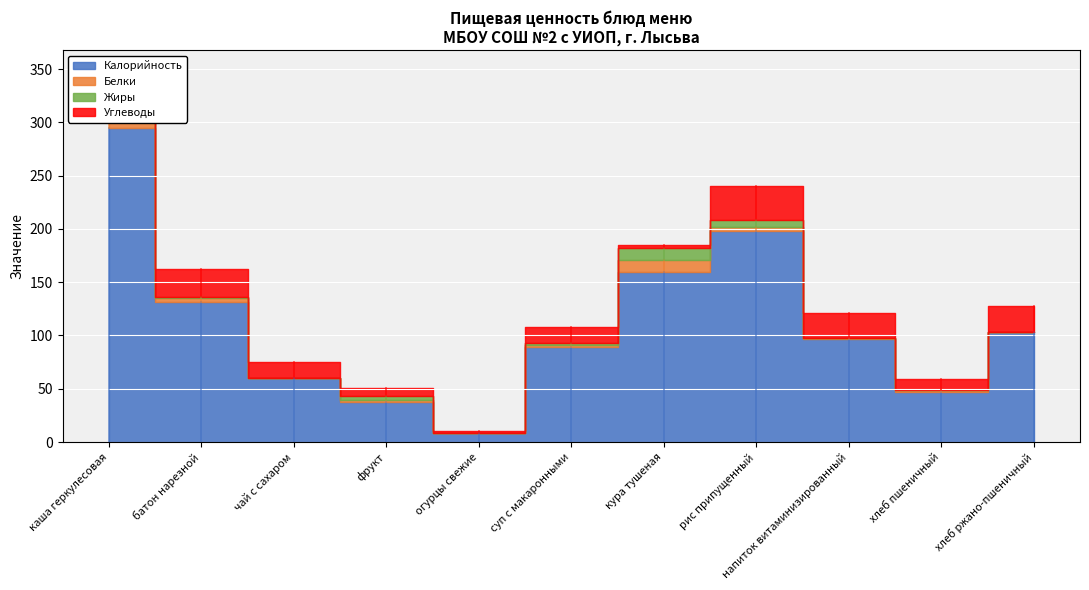

Is the value of Жиры at кура тушеная greater than the value of Белки at кура тушеная?

No